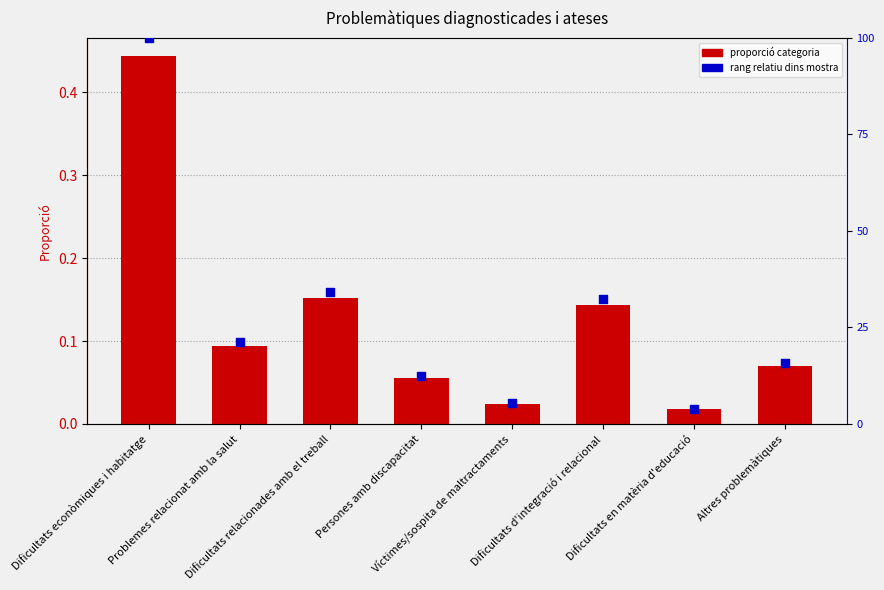

At which category is the sum across all series the highest?

Dificultats econòmiques i habitatge